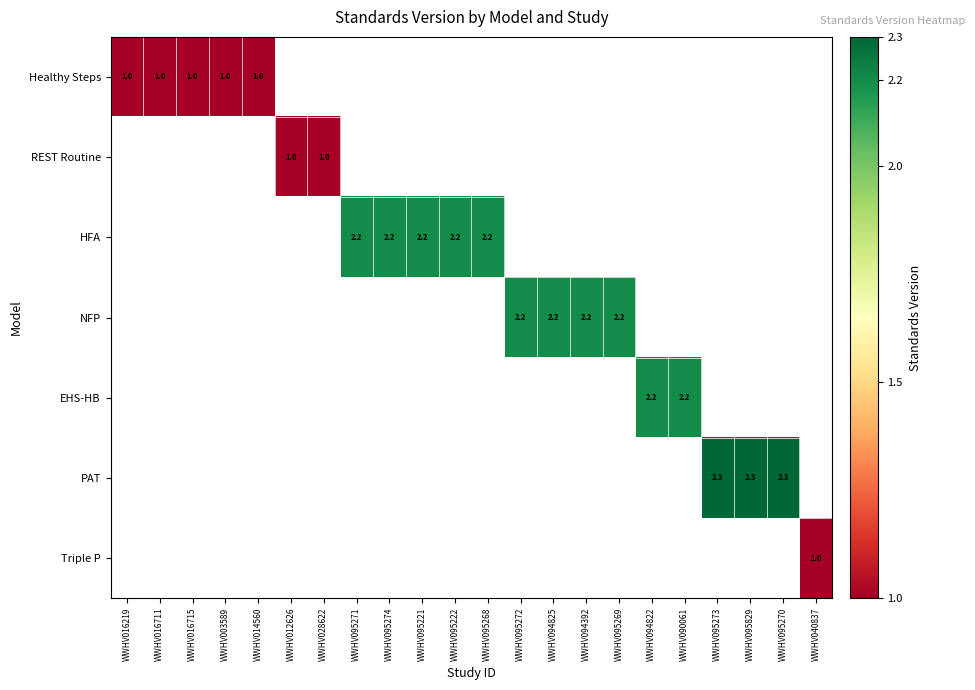

Which label corresponds to the largest value in the chart?

WWHV095273